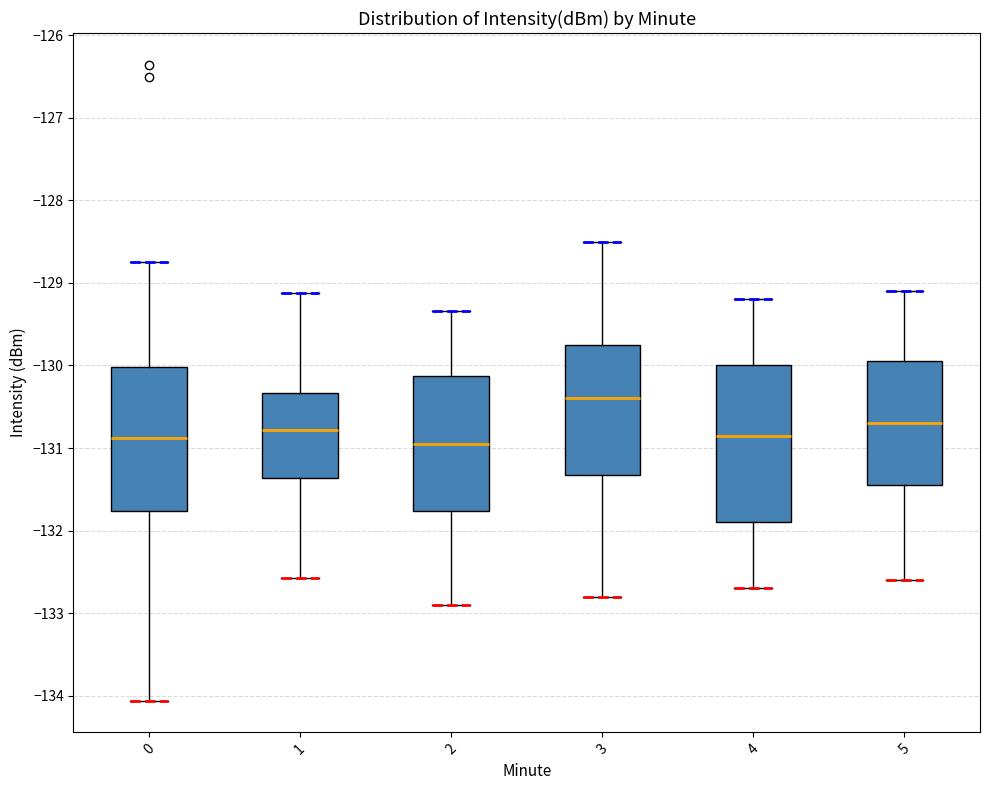

Where does the upper whisker of the box at x = 5 end on the y-axis? The values are not printed on the chart, so give them approximately, as read against the axis.

-129.1